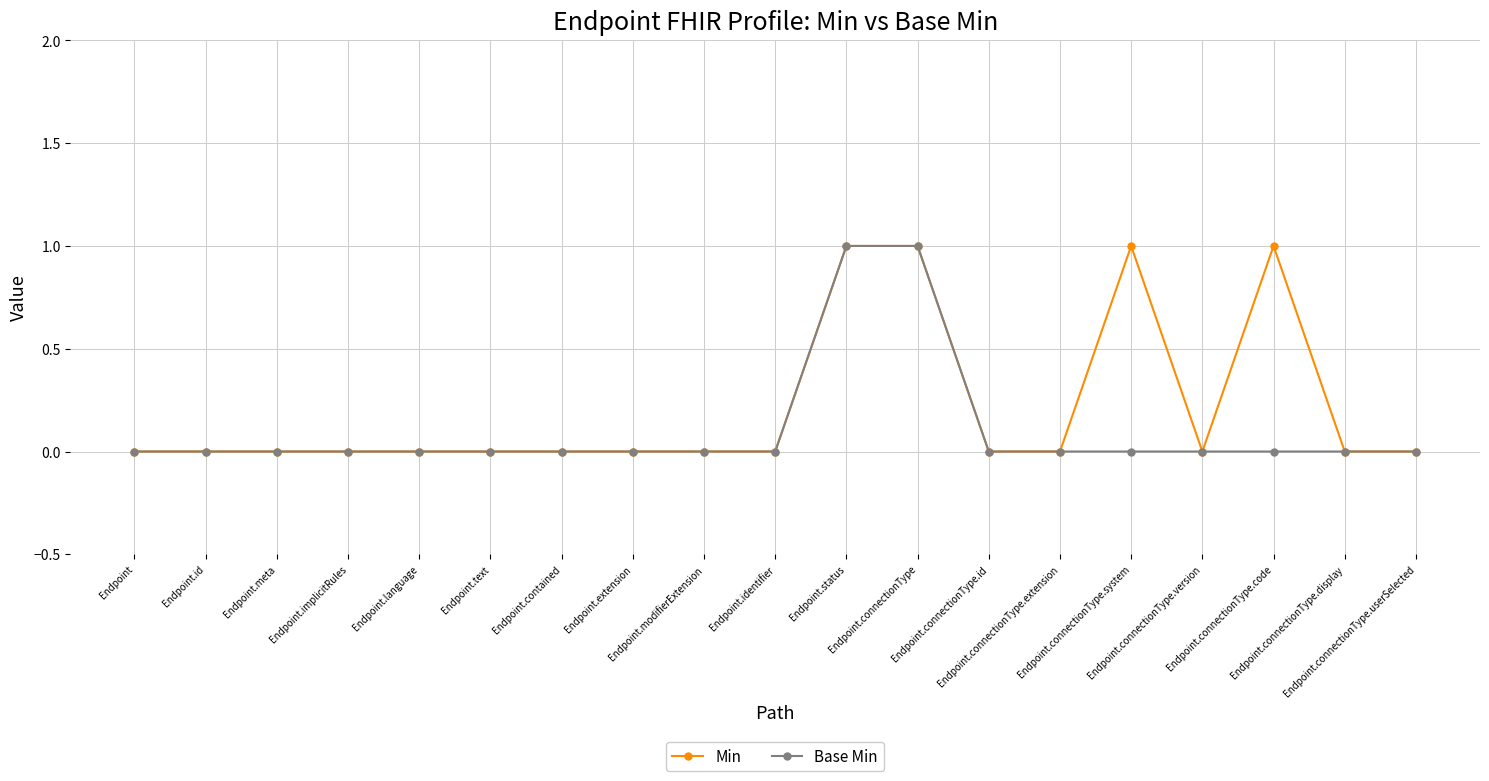

Which series has the largest total across all categories?

Min